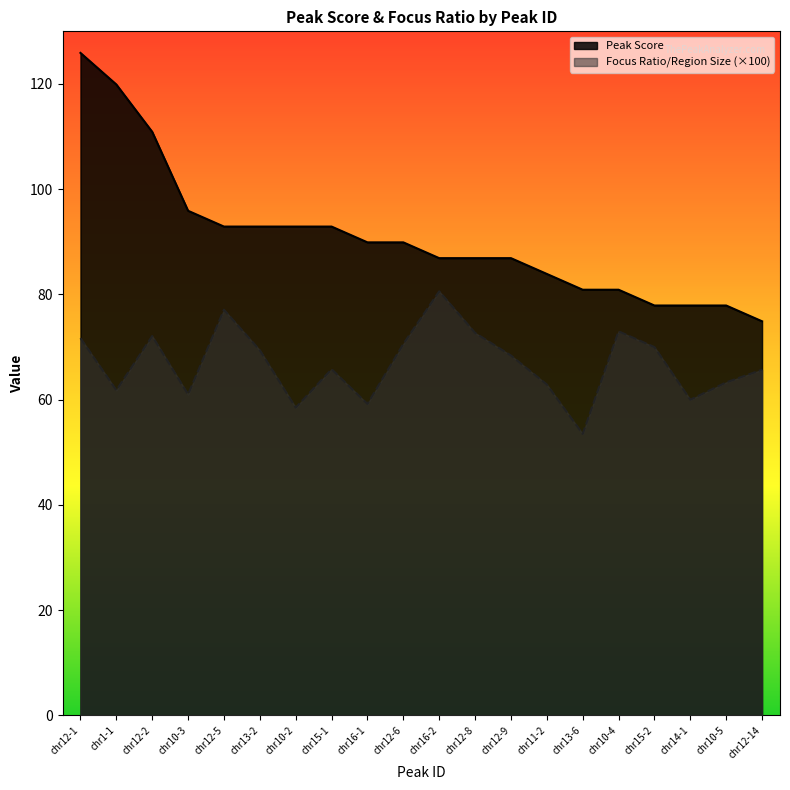

Which category has the highest value in the Peak Score series?

chr12-1